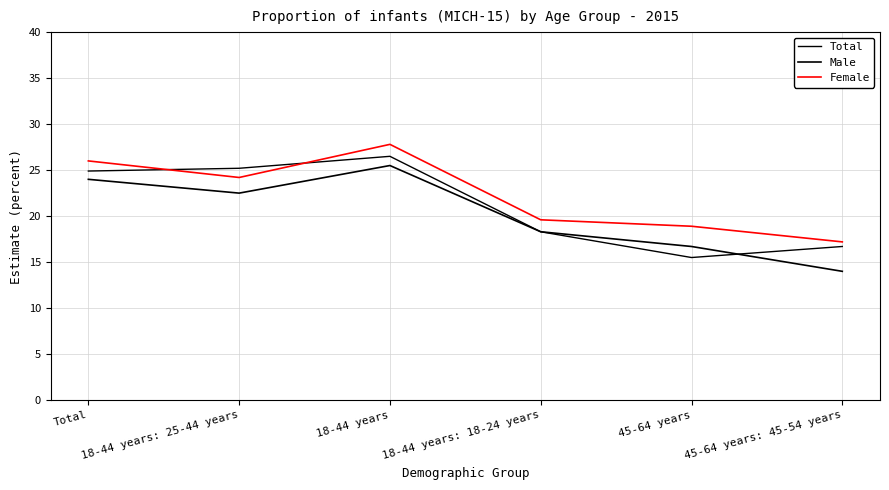

What is the sum of the Male values at Total and 45-64 years: 45-54 years?

38.0